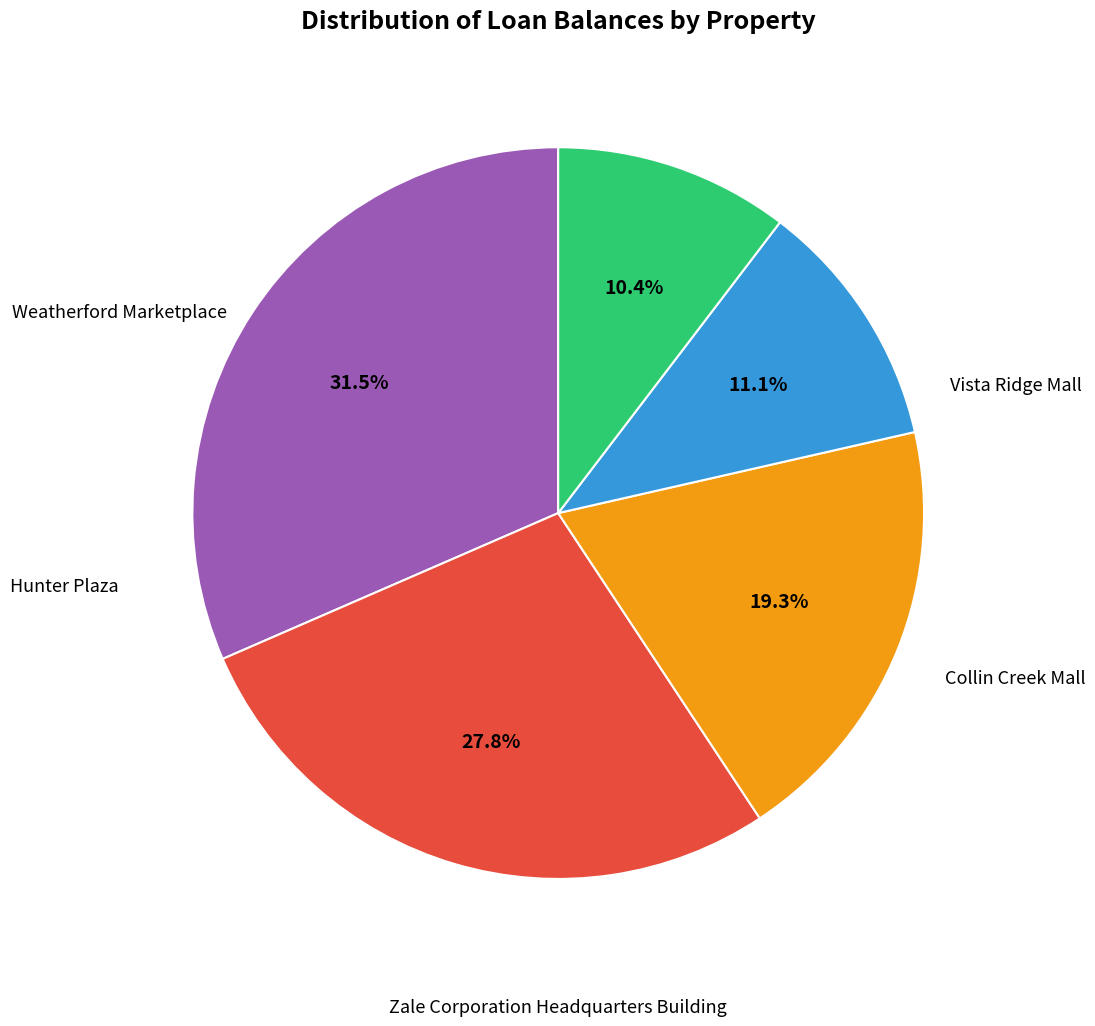

Is there a majority slice in this chart?

No